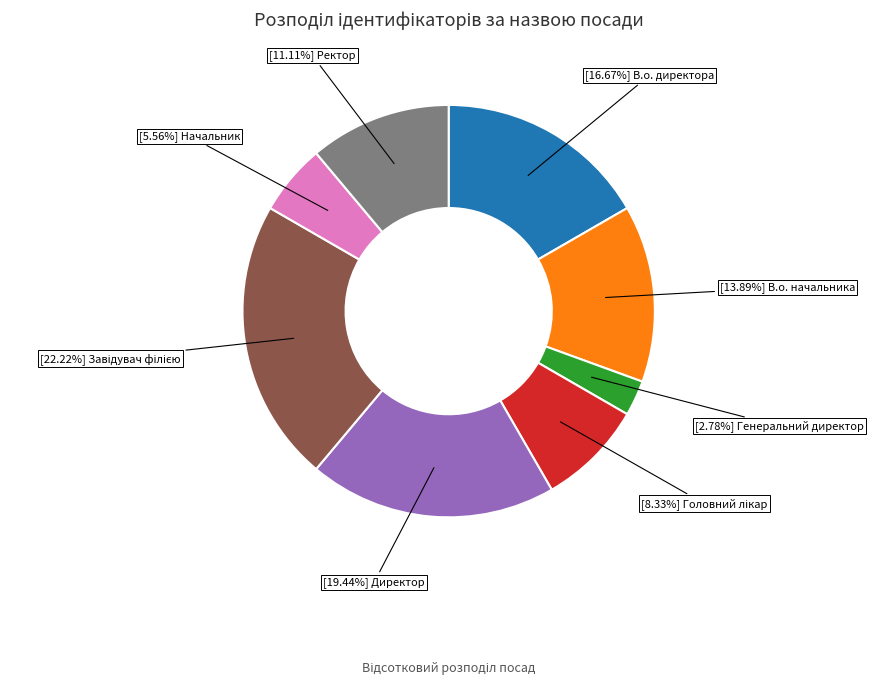

Does any single category account for the majority?

No